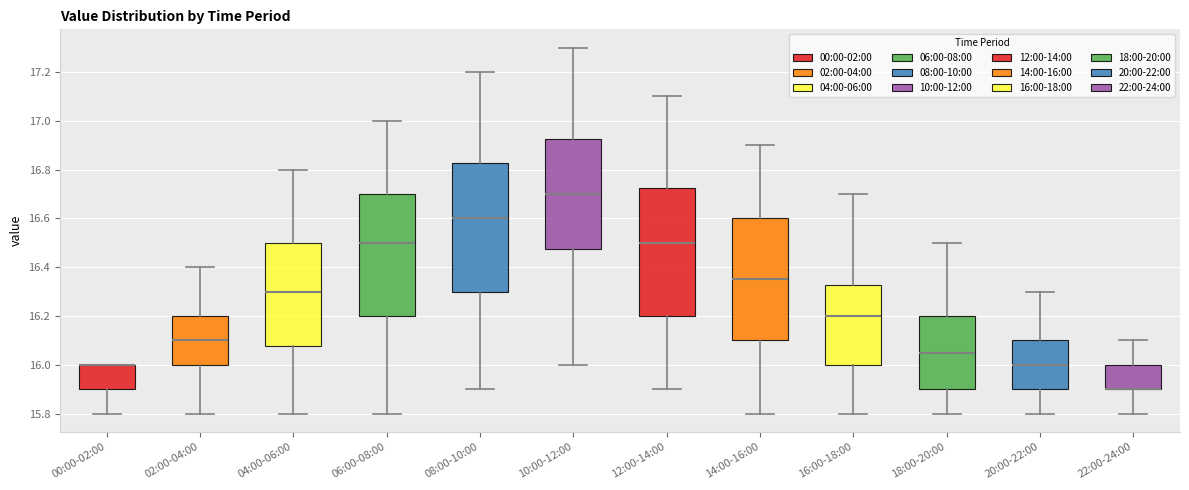

Where does the upper whisker of the box for 18:00-20:00 end on the y-axis? The values are not printed on the chart, so give them approximately, as read against the axis.

16.50